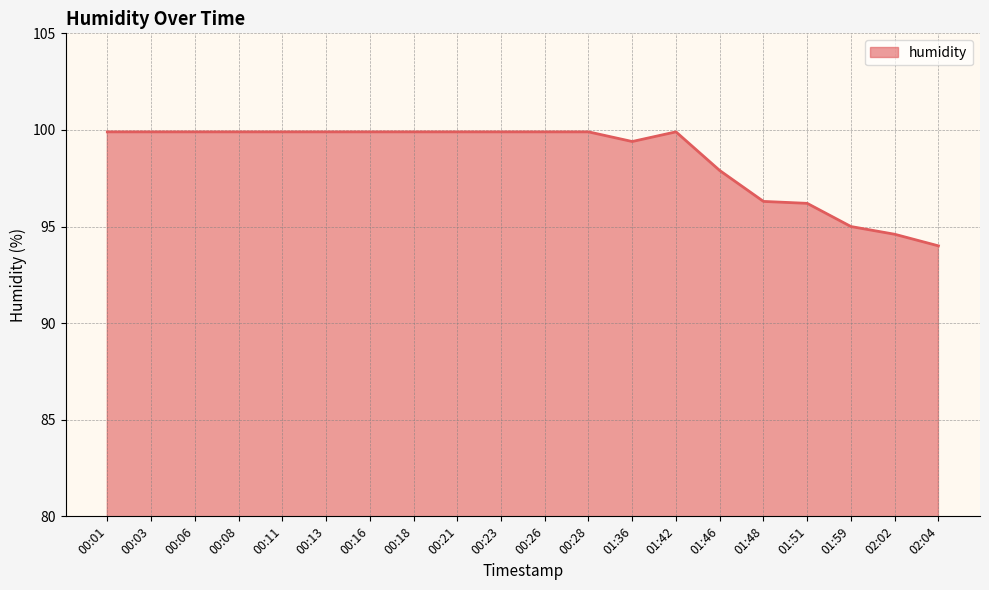

What is the sum of the values at 01:48 and 00:11?

196.2